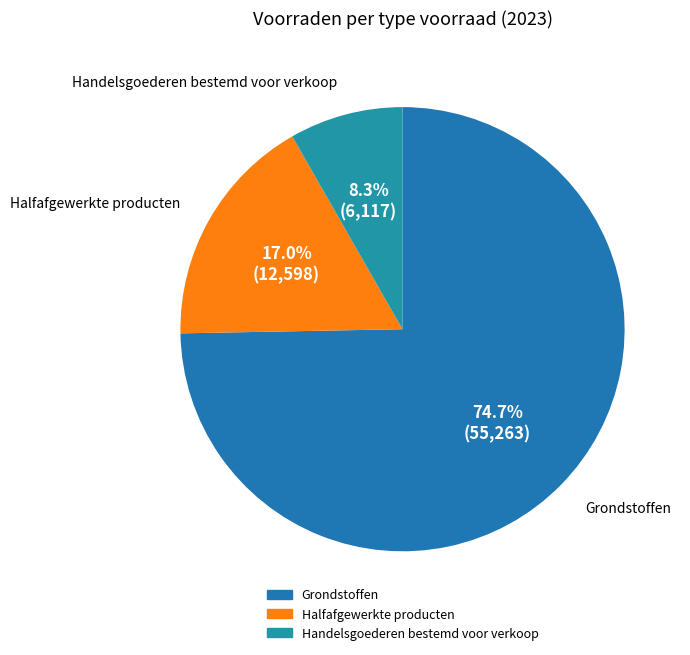

To the nearest percent, what percentage of the pie is Grondstoffen?

75%